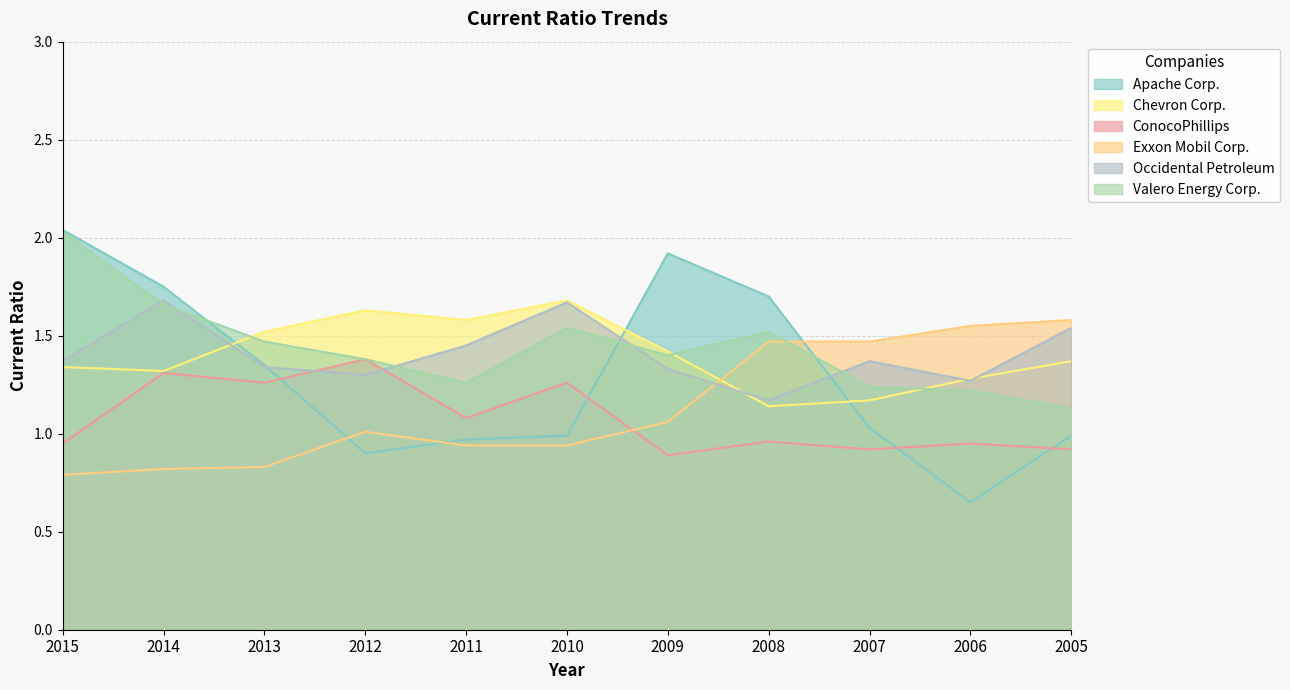

Which series has the largest total across all categories?

Valero Energy Corp.